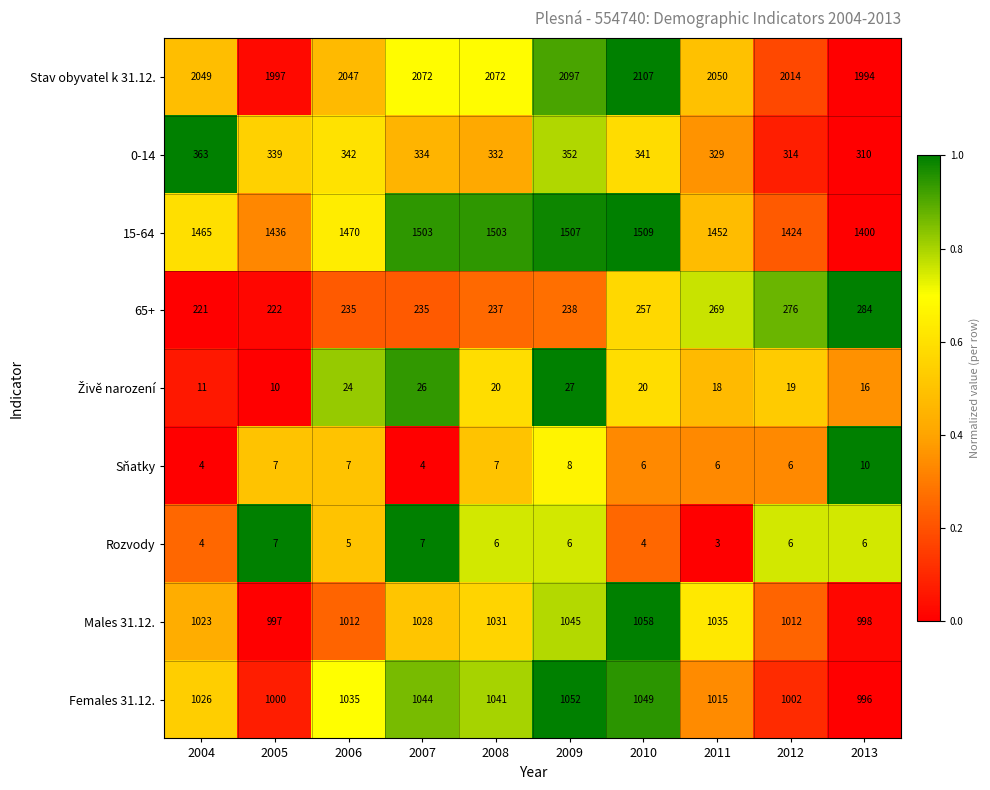

Which category has the lowest value across all series?

2011